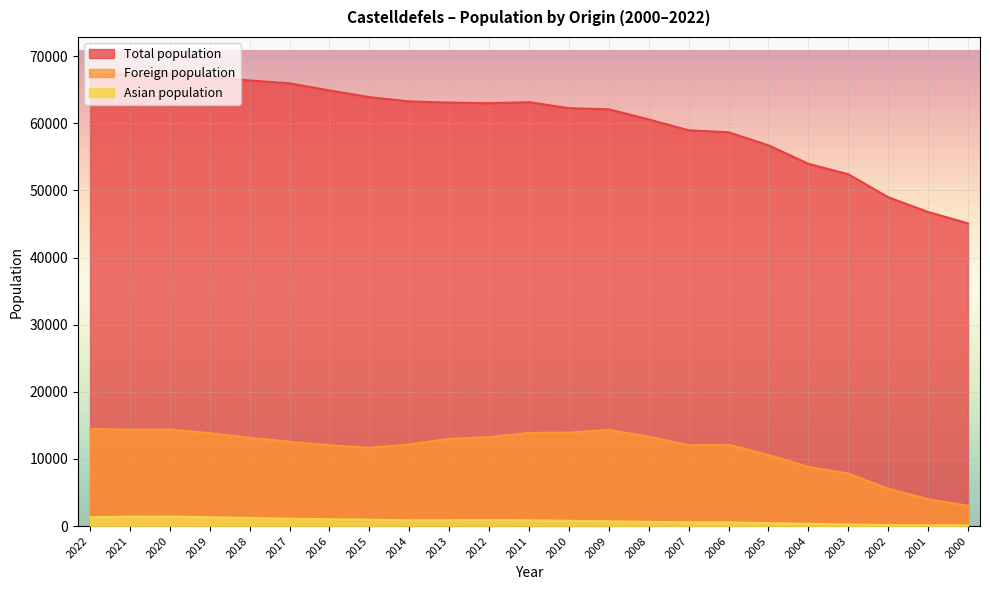

The value of Asian population at 2010 is 485. True or false?

False